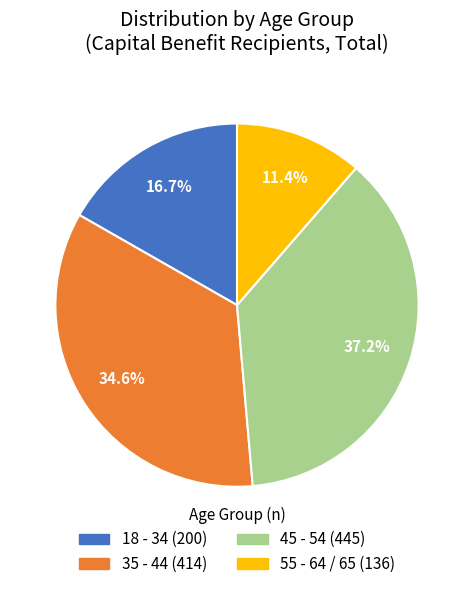

To the nearest percent, what portion does 45 - 54 represent?

37%